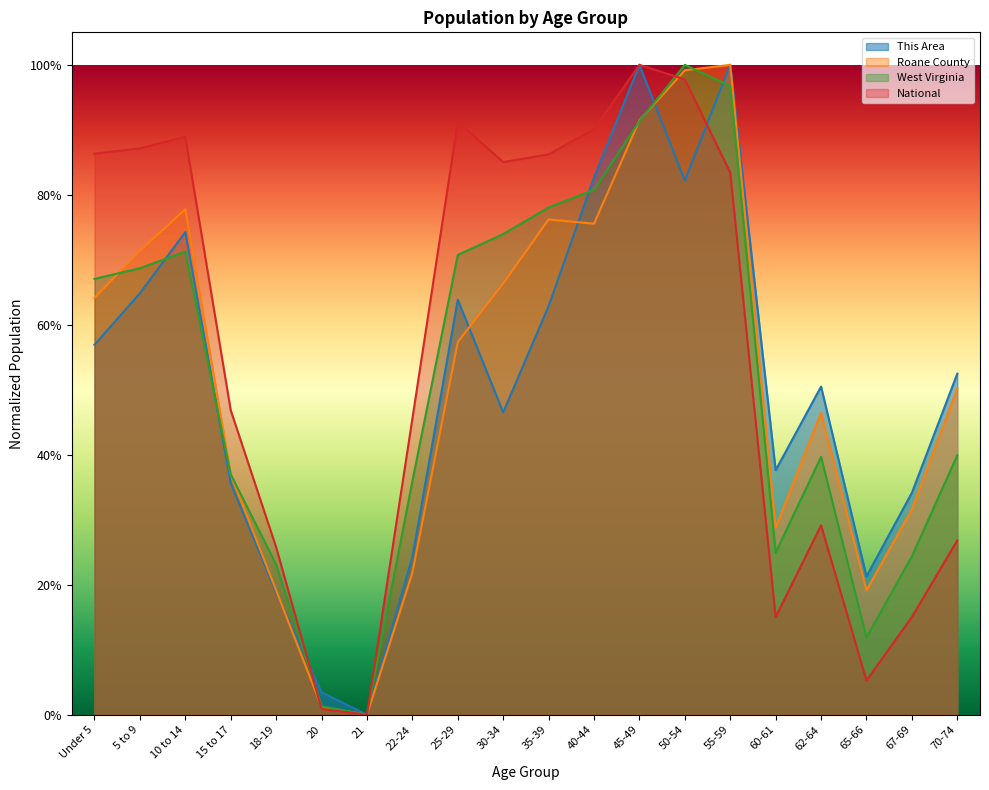

Does the chart display data point markers on the line(s)?

No